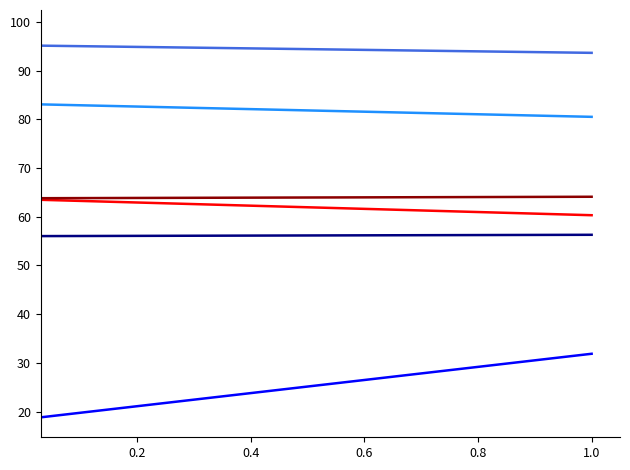

What is the maximum value shown in the chart?

98.5